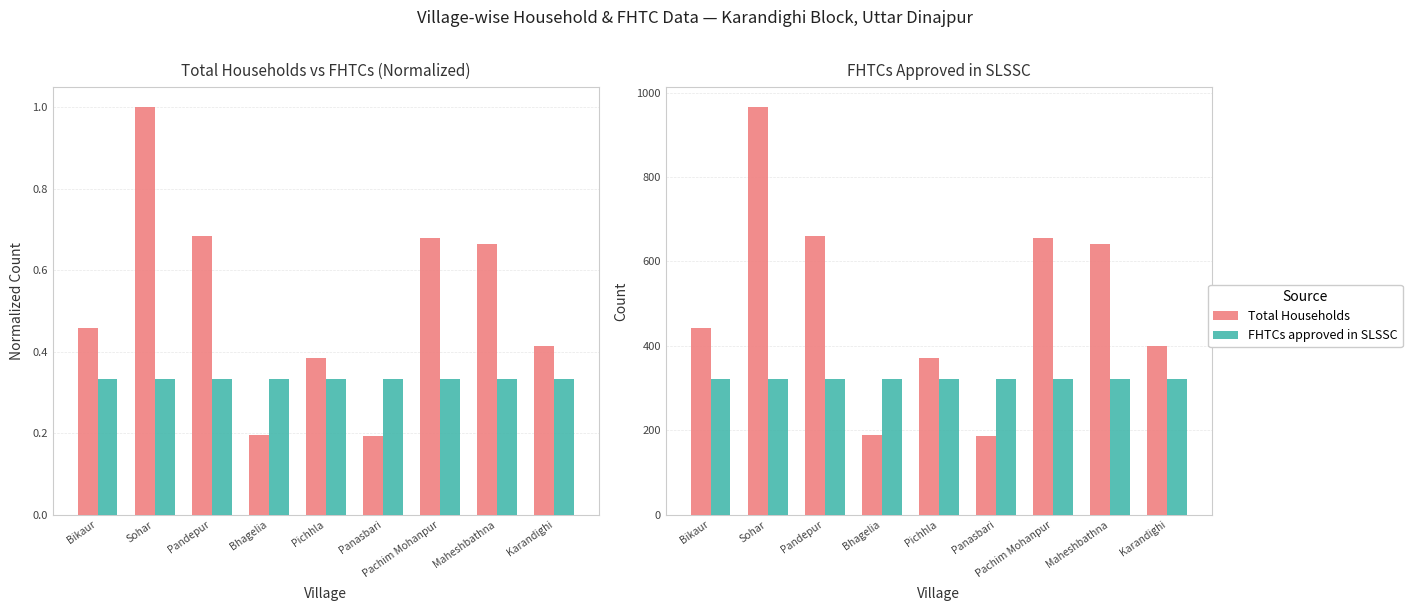

Reading right to left, list all the values displayed in this chart.

Total Households: Karandighi=400	Maheshbathna=641	Pachim Mohanpur=655	Panasbari=187	Pichhla=371	Bhagelia=189	Pandepur=660	Sohar=965	Bikaur=442
FHTCs approved in SLSSC: Karandighi=322	Maheshbathna=321	Pachim Mohanpur=321	Panasbari=321	Pichhla=321	Bhagelia=321	Pandepur=321	Sohar=322	Bikaur=322